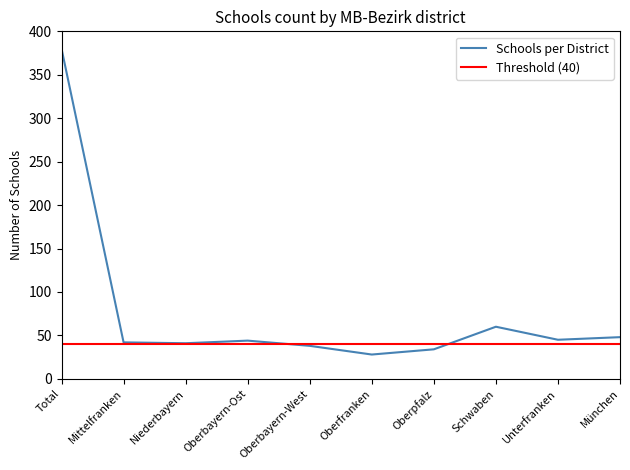

Is this an area chart (filled region under the line)?

No